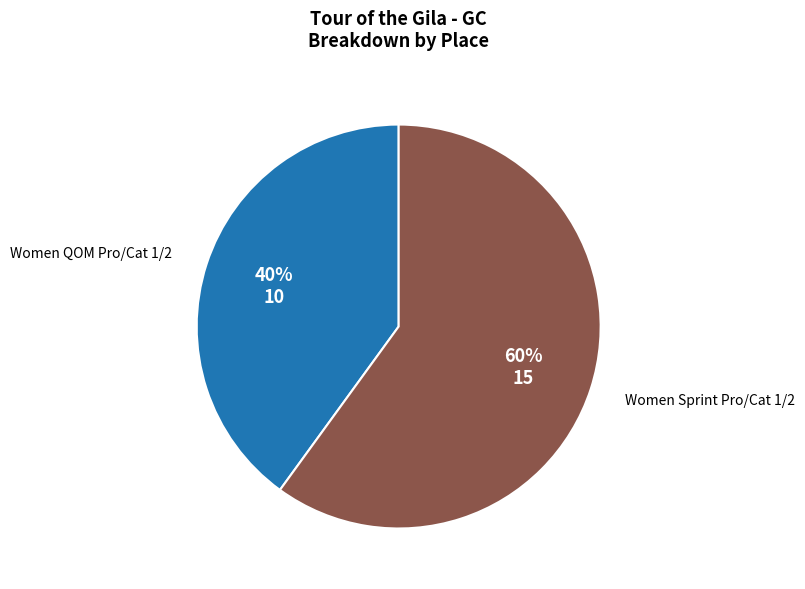

Count the number of slices in the pie.

2